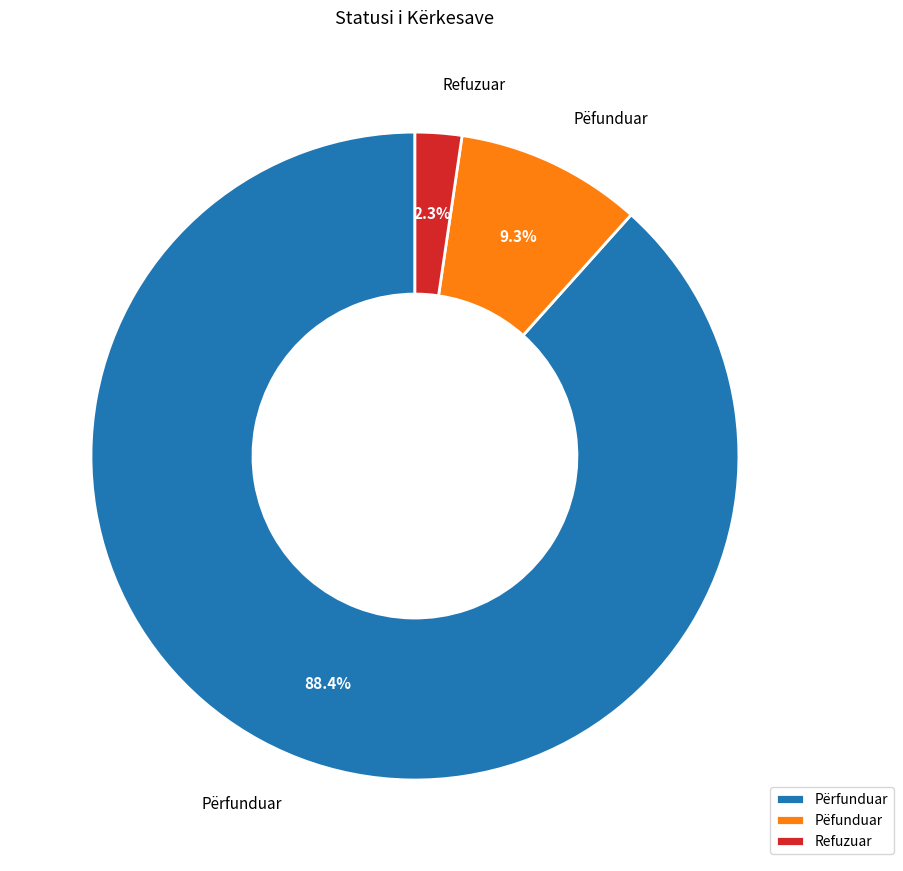

Is it true that Refuzuar is 2% of the pie?

True